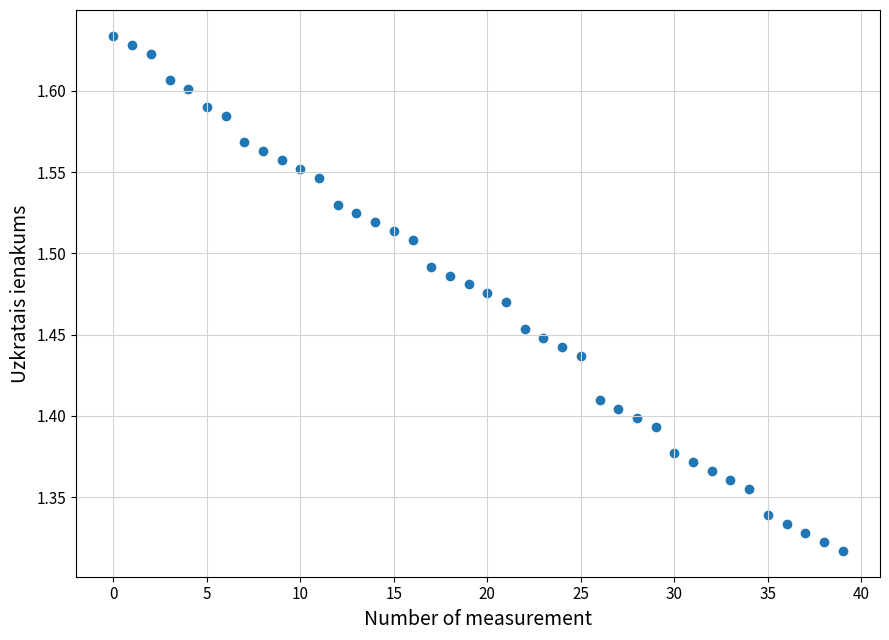

What is the range of Y values (max minus min)?

0.3